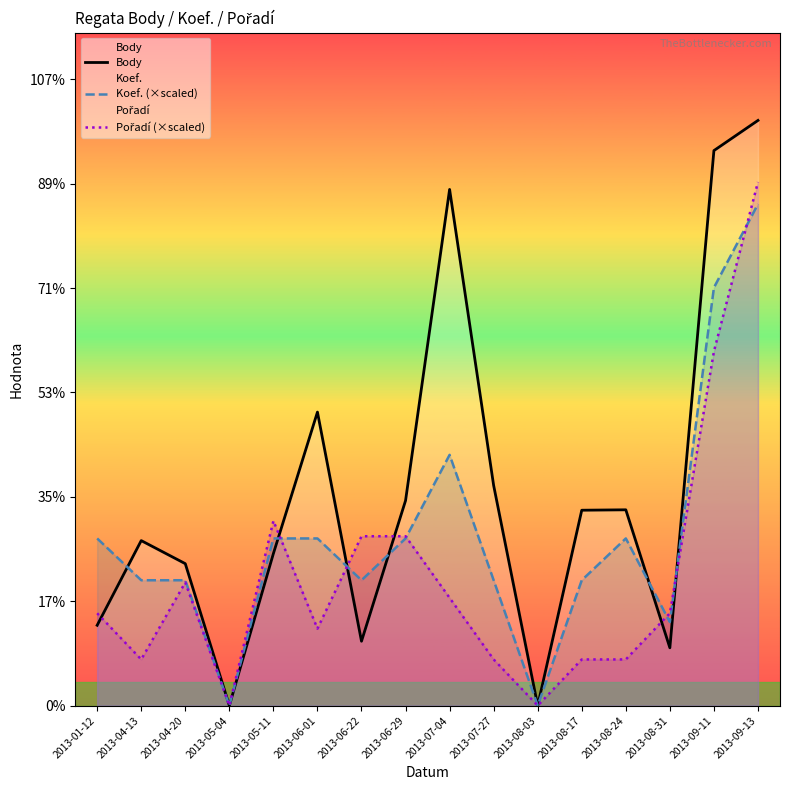

What is the label of the 10th point from the left?

2013-07-27